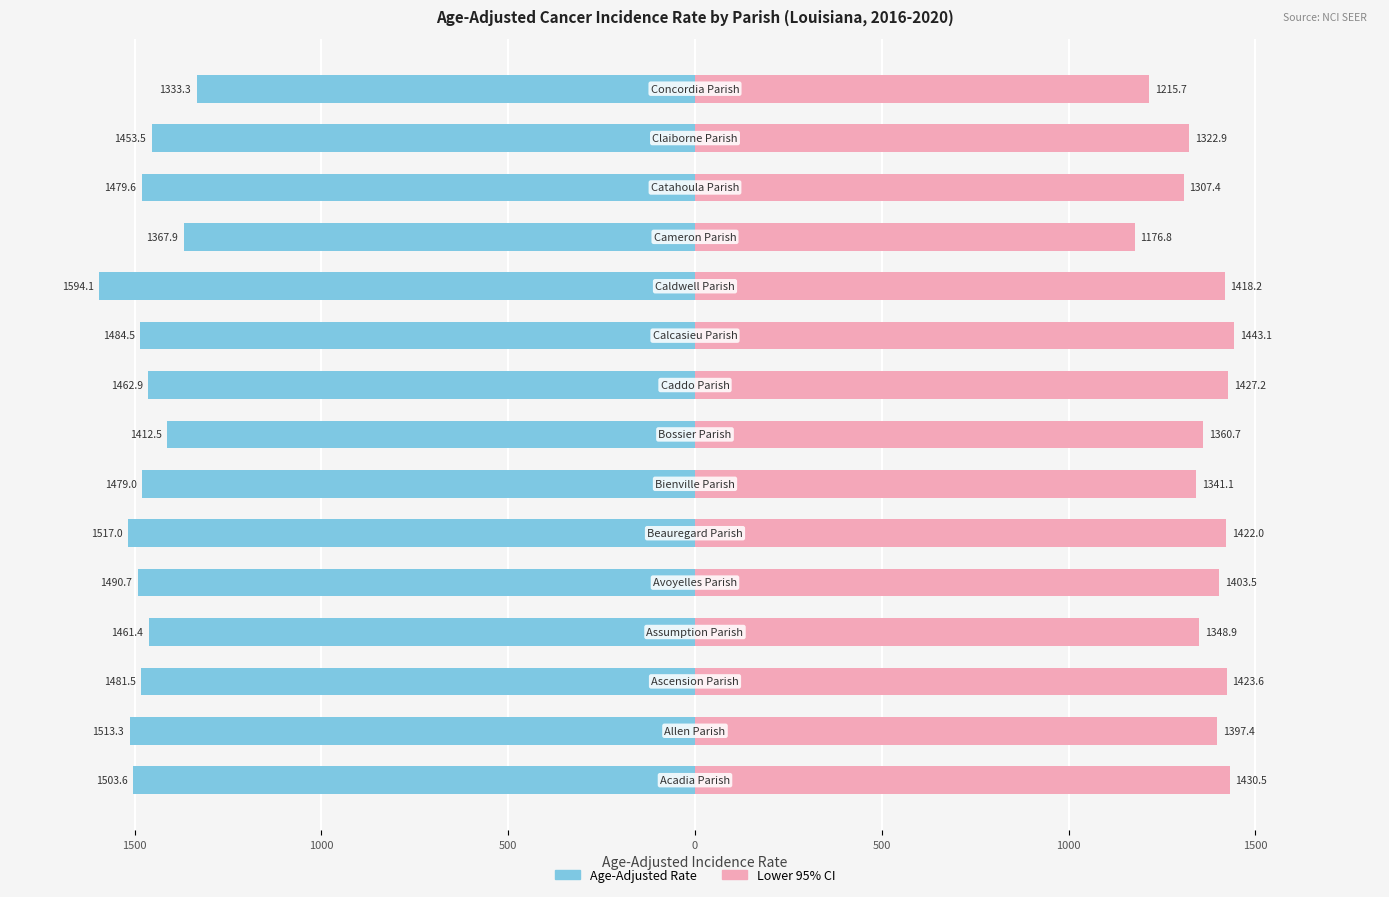

Is the value of Age-Adjusted Rate at 10 greater than the value of Lower 95% CI at 1500?

No